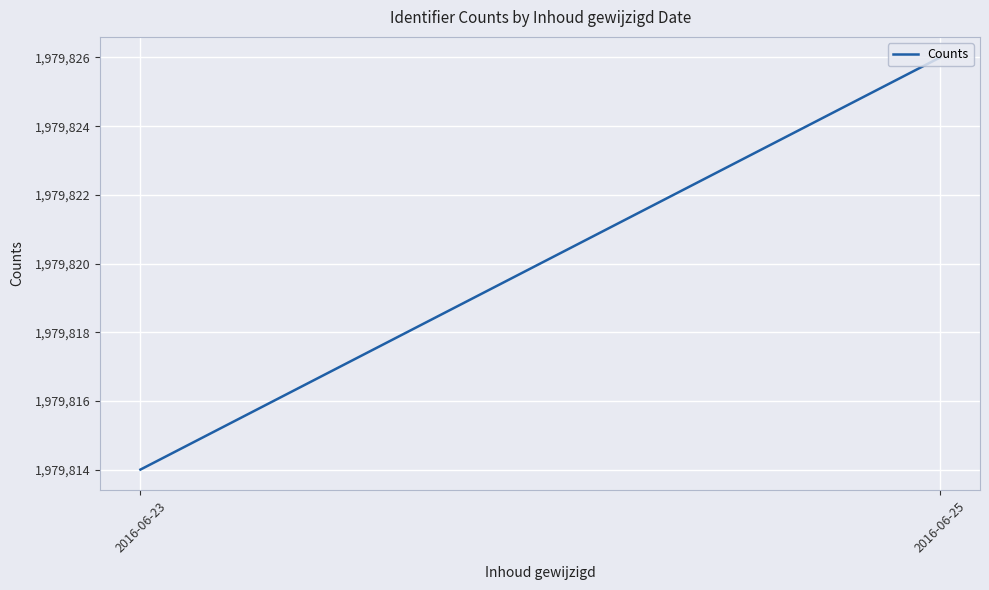

Rank the categories by value from lowest to highest.

2016-06-23, 2016-06-25